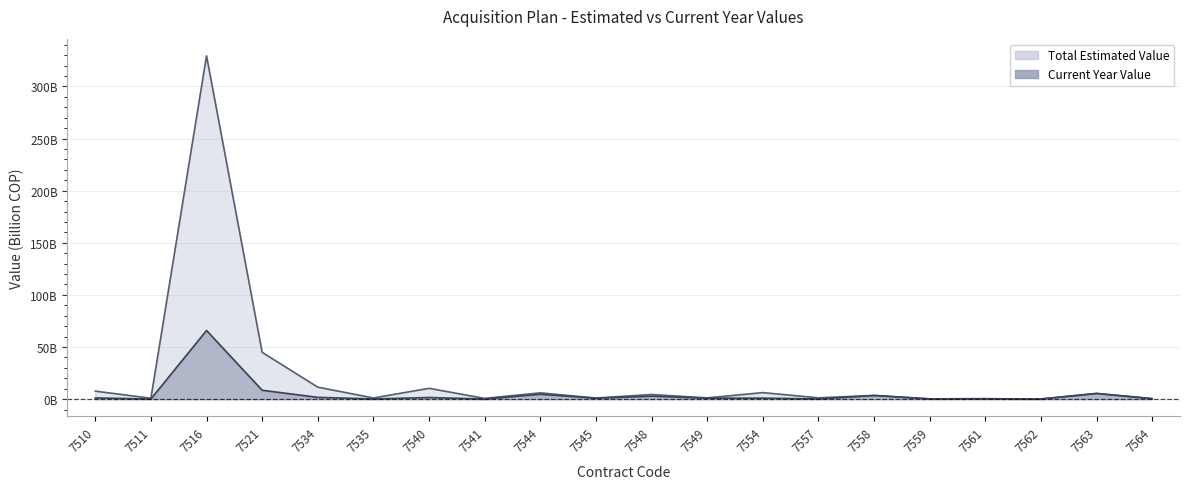

Reading left to right, transcribe all the data shown in this chart.

Total Estimated Value: 7.7	0.9	329.3	44.9	11.5	1.1	10.4	0.7	6.0	1.1	4.5	1.2	6.3	1.3	3.5	0.3	0.4	0.1	5.5	0.5
Current Year Value: 1.2	0.1	65.9	8.5	1.7	0.2	1.6	0.1	4.7	0.9	2.9	0.9	1.0	0.2	3.5	0.3	0.4	0.1	5.5	0.5